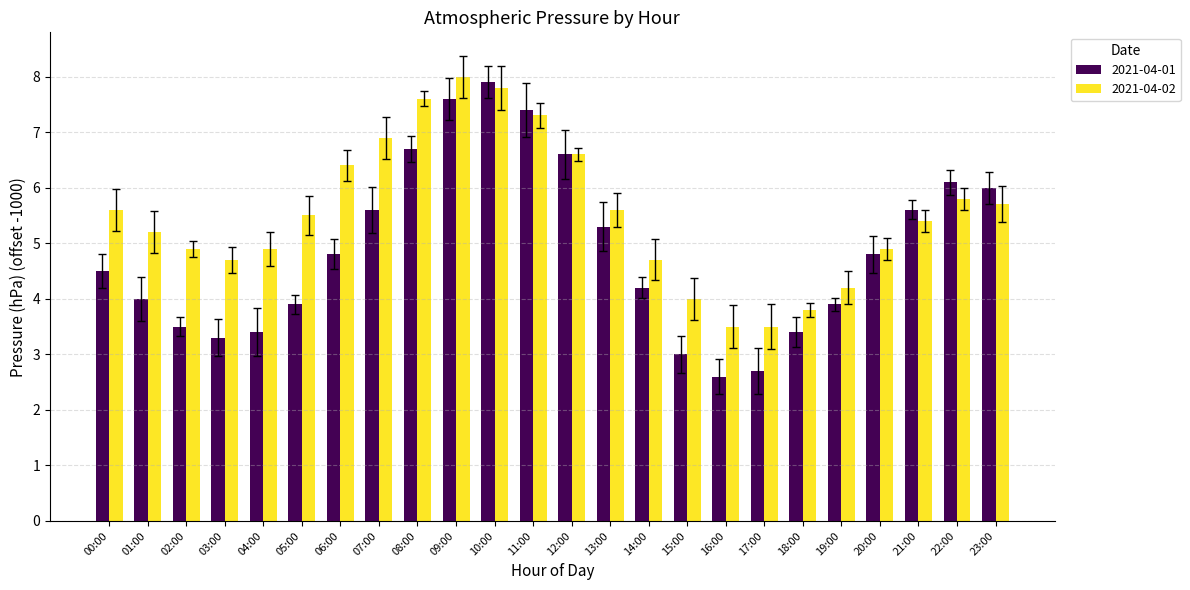

What is the approximate value of 2021-04-02 at 14:00?

4.7